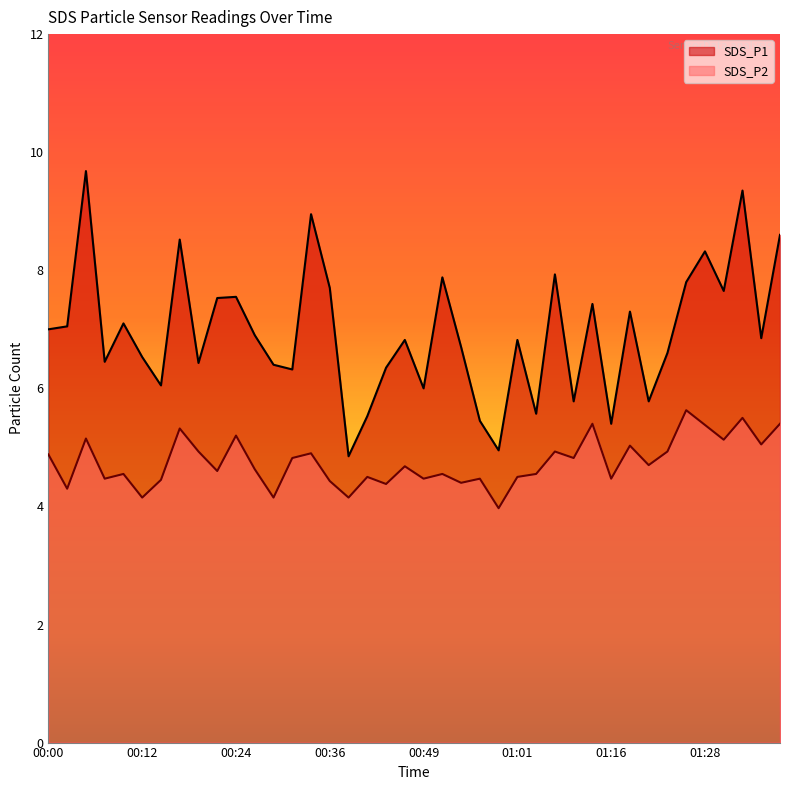

At 01:13, list the series in order from largest to smallest.

SDS_P1, SDS_P2